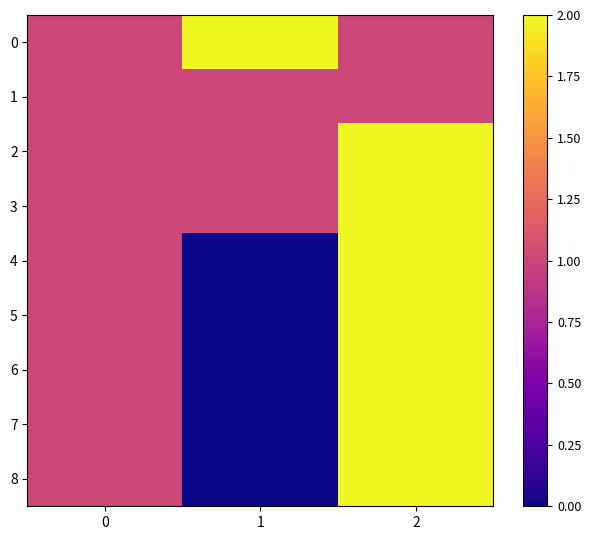

Reading left to right, extract all data points from this chart.

0: 0=1	1=2	2=1
1: 0=1	1=1	2=1
2: 0=1	1=1	2=2
3: 0=1	1=1	2=2
4: 0=1	1=0	2=2
5: 0=1	1=0	2=2
6: 0=1	1=0	2=2
7: 0=1	1=0	2=2
8: 0=1	1=0	2=2